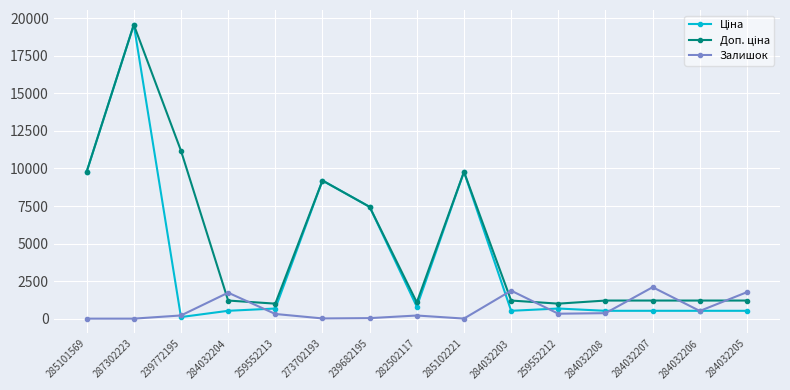

What position from the left is 287302223?

2